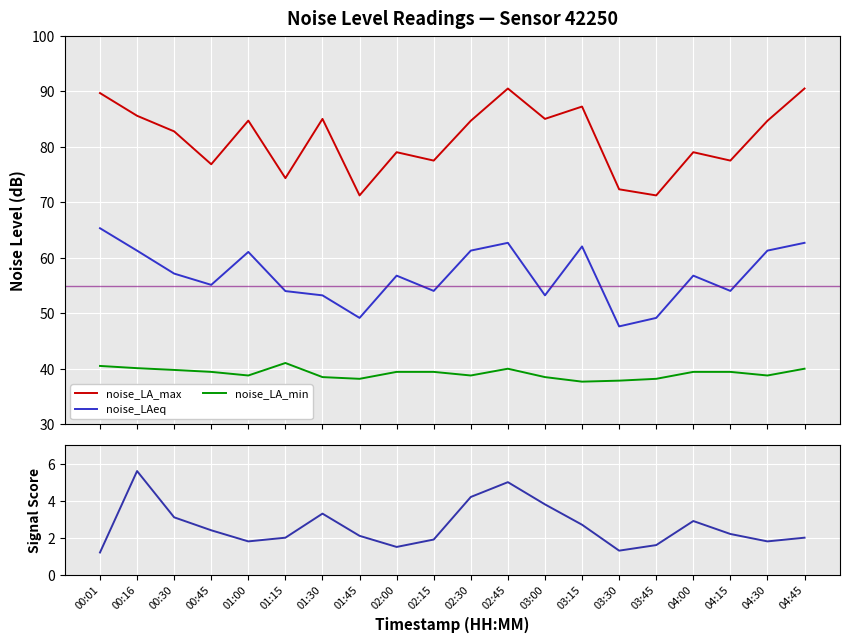

The Signal Score series shows 3.3 at 01:30. True or false?

True